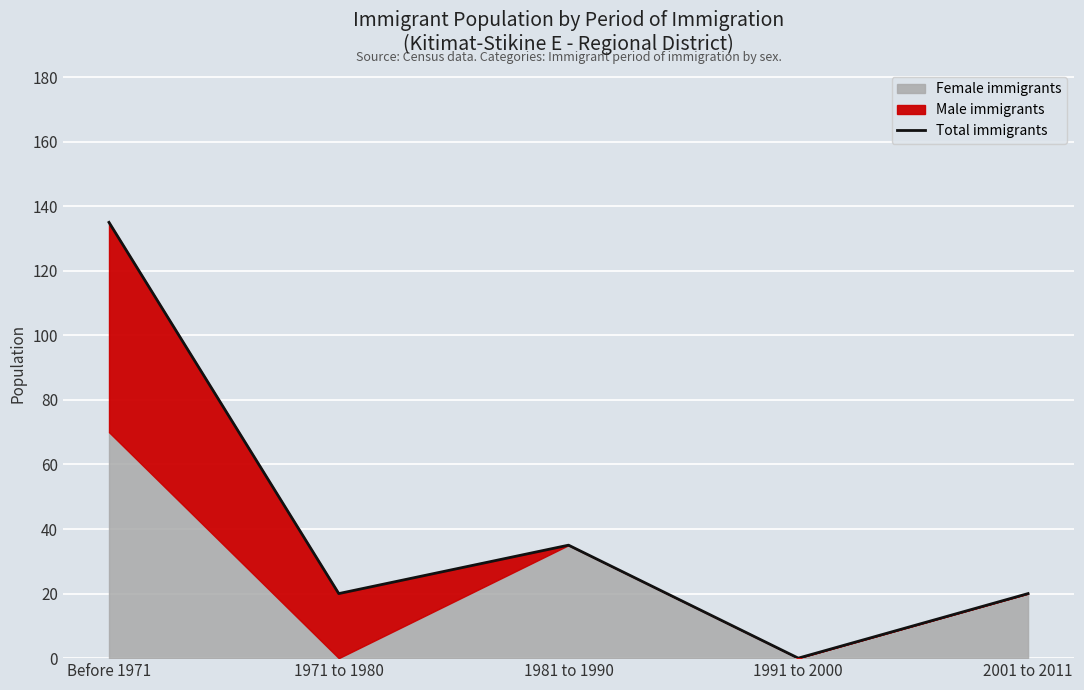

Which has a higher value, 1981 to 1990 or 1991 to 2000?

1981 to 1990